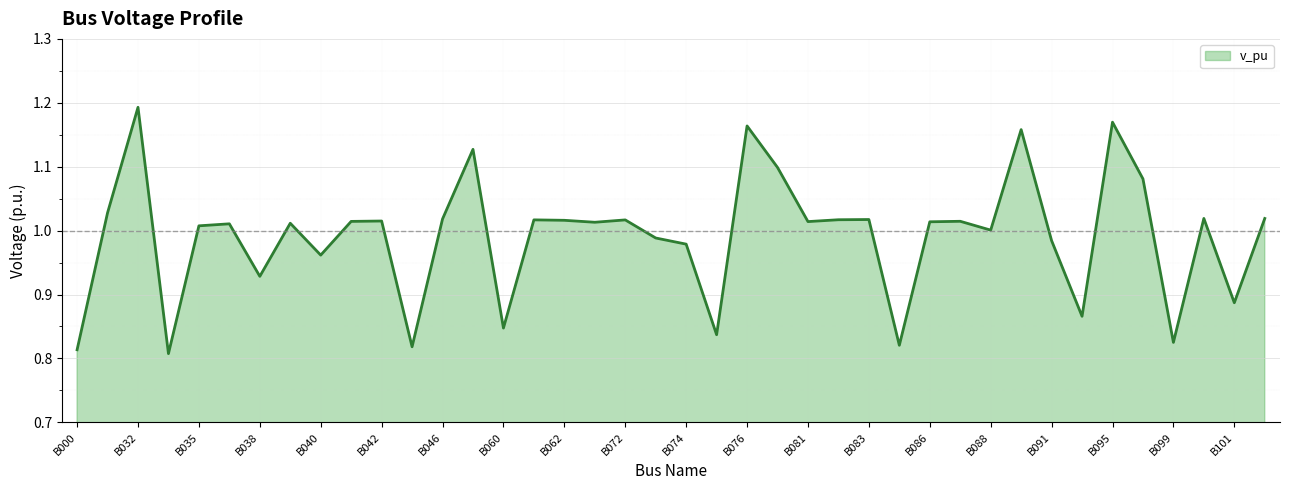

How many lines are shown in the chart?

1